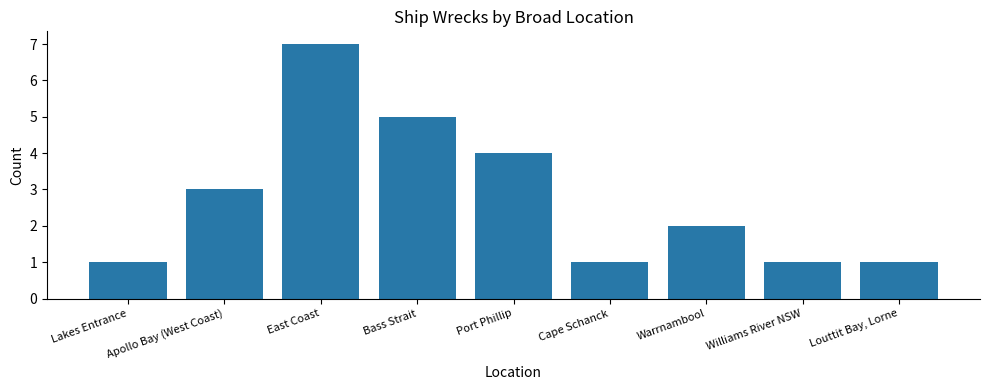

Reading left to right, extract all data points from this chart.

1	3	7	5	4	1	2	1	1